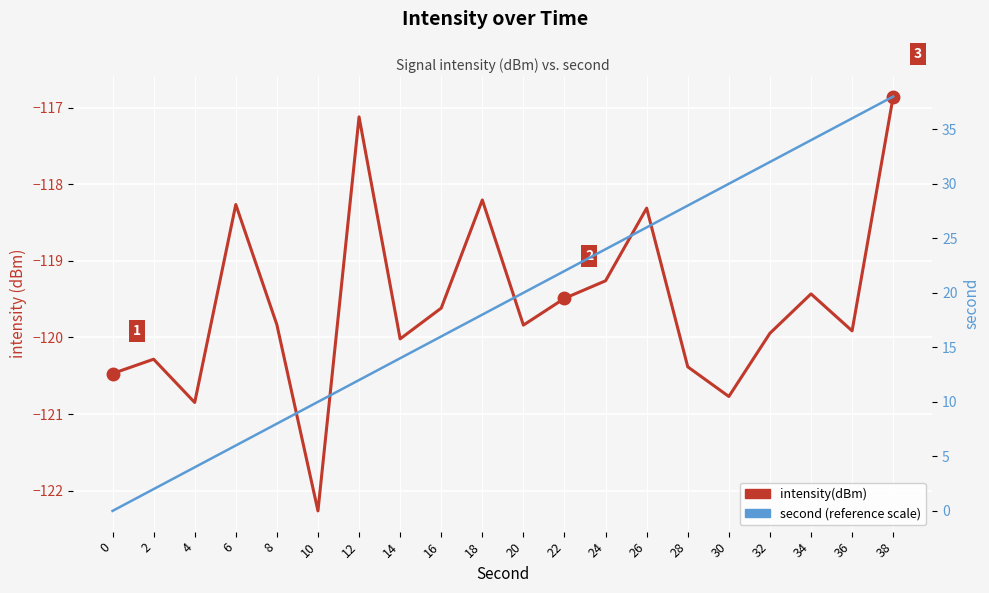

What is the average value of the second (reference scale) series?

19.0